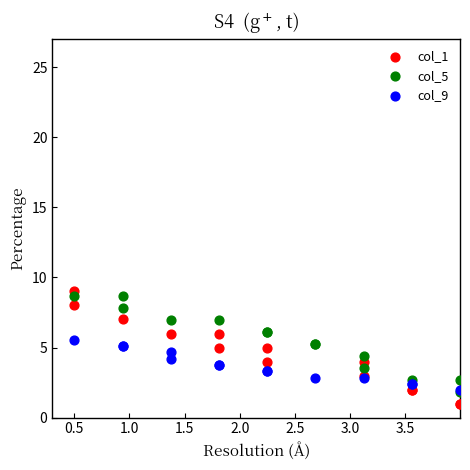

Which series has the widest spread of Y values?

col_1